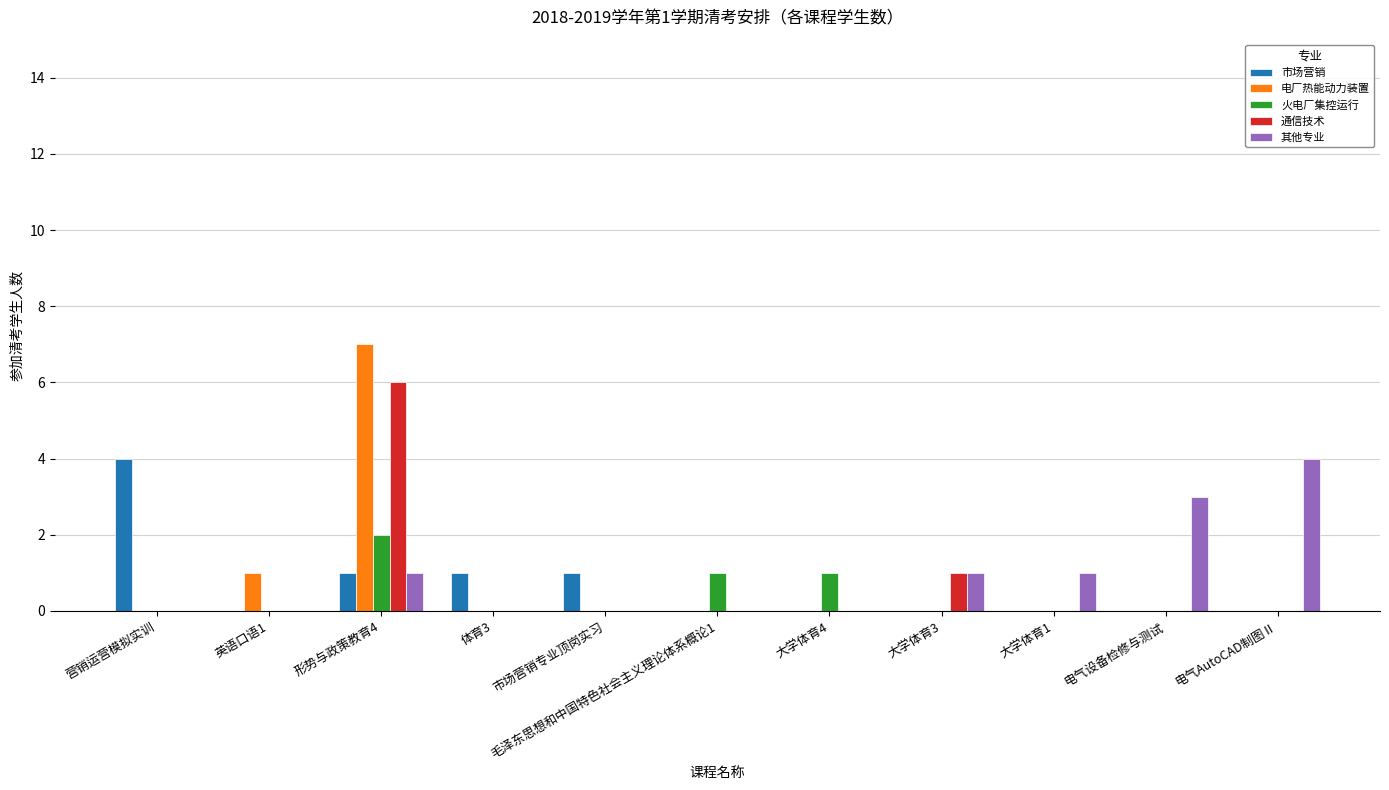

The value of 火电厂集控运行 at 形势与政策教育4 is 0. True or false?

False